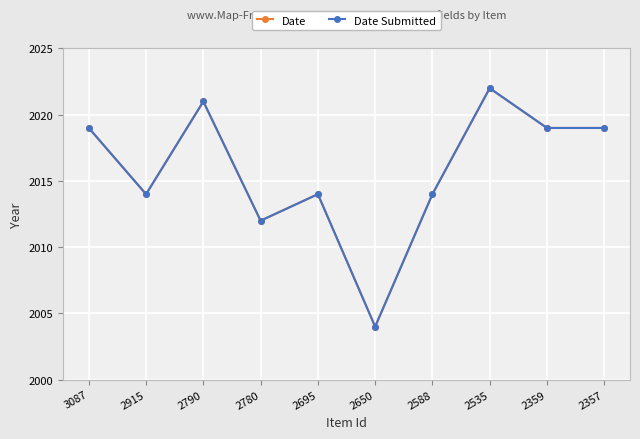

Rank the series at 2780 from lowest to highest value.

Date, Date Submitted